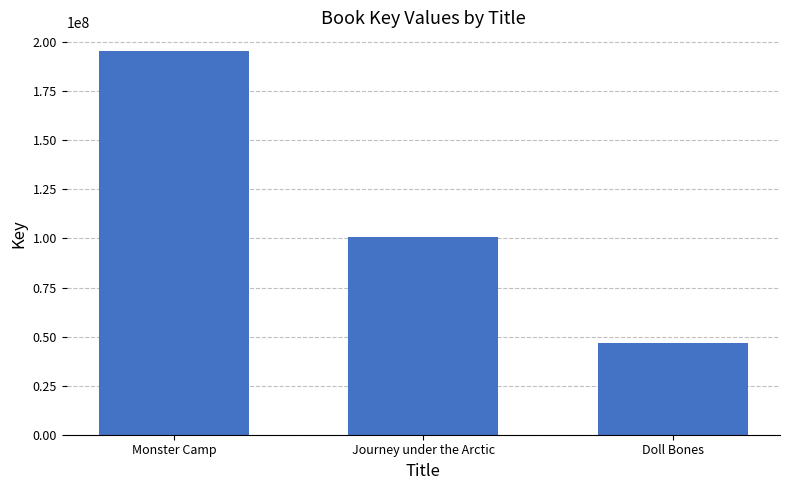

What position from the right is Monster Camp?

3